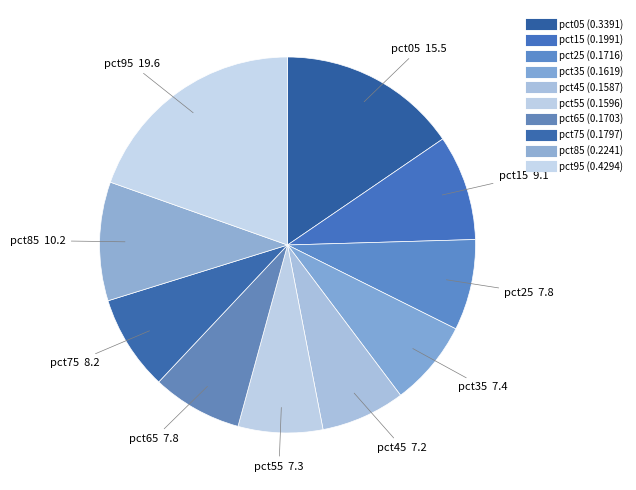

Count the number of slices in the pie.

10